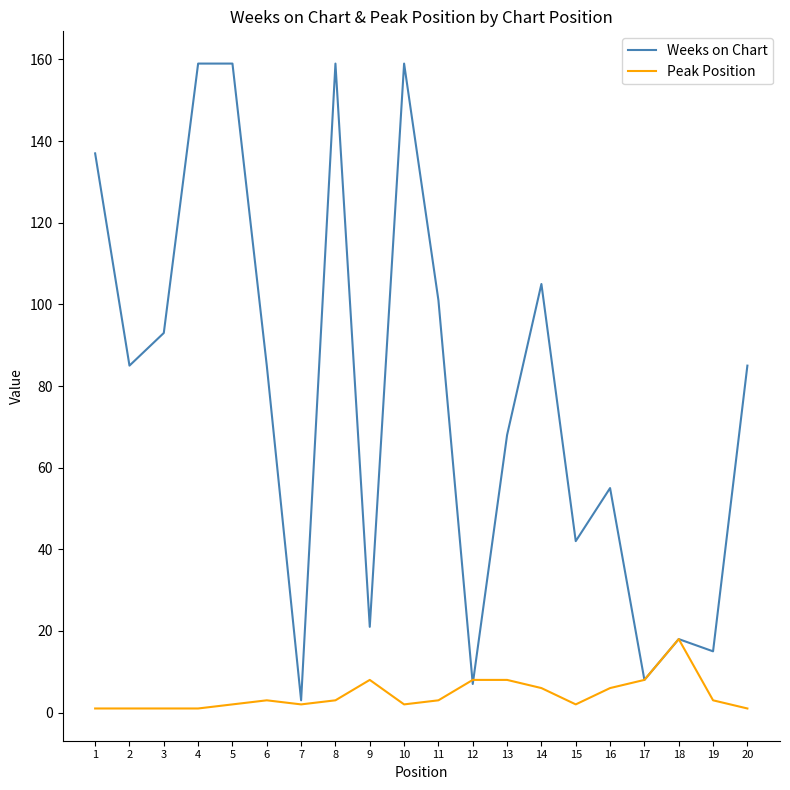

What is the sum of the Weeks on Chart values at 4 and 8?

318